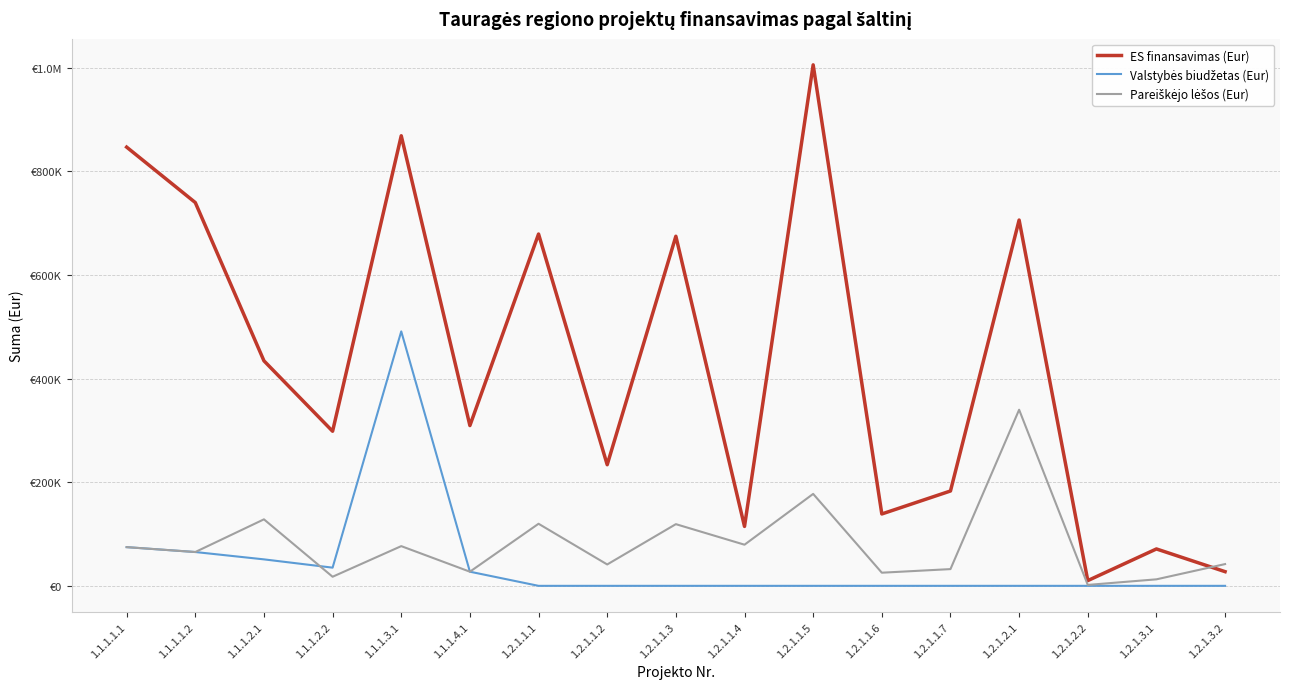

Is this an area chart (filled region under the line)?

No